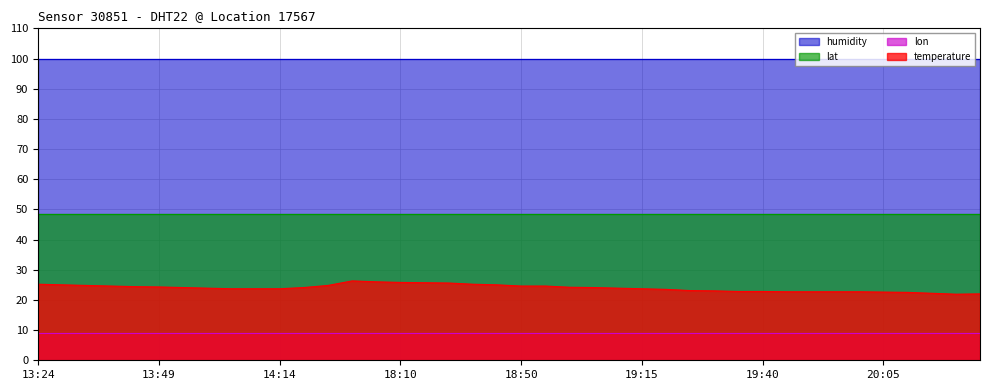

Reading right to left, list all the values displayed in this chart.

temperature: 20:25=22.0	20:20=21.9	20:15=22.2	20:10=22.5	20:05=22.6	20:00=22.7	19:55=22.7	19:50=22.7	19:45=22.7	19:40=22.8	19:35=22.8	19:30=23.0	19:25=23.1	19:20=23.5	19:15=23.7	19:10=23.9	19:05=24.1	19:00=24.2	18:55=24.6	18:50=24.6	18:30=25.0	18:25=25.2	18:20=25.6	18:15=25.7	18:10=25.8	18:05=26.0	18:00=26.3	14:24=24.8	14:19=24.1	14:14=23.7	14:09=23.7	14:04=23.7	13:59=23.9	13:54=24.1	13:49=24.3	13:44=24.4	13:39=24.6	13:34=24.8	13:29=25.0	13:24=25.2
humidity: 20:25=99.9	20:20=99.9	20:15=99.9	20:10=99.9	20:05=99.9	20:00=99.9	19:55=99.9	19:50=99.9	19:45=99.9	19:40=99.9	19:35=99.9	19:30=99.9	19:25=99.9	19:20=99.9	19:15=99.9	19:10=99.9	19:05=99.9	19:00=99.9	18:55=99.9	18:50=99.9	18:30=99.9	18:25=99.9	18:20=99.9	18:15=99.9	18:10=99.9	18:05=99.9	18:00=99.9	14:24=99.9	14:19=99.9	14:14=99.9	14:09=99.9	14:04=99.9	13:59=99.9	13:54=99.9	13:49=99.9	13:44=99.9	13:39=99.9	13:34=99.9	13:29=99.9	13:24=99.9
lat: 20:25=48.4	20:20=48.4	20:15=48.4	20:10=48.4	20:05=48.4	20:00=48.4	19:55=48.4	19:50=48.4	19:45=48.4	19:40=48.4	19:35=48.4	19:30=48.4	19:25=48.4	19:20=48.4	19:15=48.4	19:10=48.4	19:05=48.4	19:00=48.4	18:55=48.4	18:50=48.4	18:30=48.4	18:25=48.4	18:20=48.4	18:15=48.4	18:10=48.4	18:05=48.4	18:00=48.4	14:24=48.4	14:19=48.4	14:14=48.4	14:09=48.4	14:04=48.4	13:59=48.4	13:54=48.4	13:49=48.4	13:44=48.4	13:39=48.4	13:34=48.4	13:29=48.4	13:24=48.4
lon: 20:25=9.1	20:20=9.1	20:15=9.1	20:10=9.1	20:05=9.1	20:00=9.1	19:55=9.1	19:50=9.1	19:45=9.1	19:40=9.1	19:35=9.1	19:30=9.1	19:25=9.1	19:20=9.1	19:15=9.1	19:10=9.1	19:05=9.1	19:00=9.1	18:55=9.1	18:50=9.1	18:30=9.1	18:25=9.1	18:20=9.1	18:15=9.1	18:10=9.1	18:05=9.1	18:00=9.1	14:24=9.1	14:19=9.1	14:14=9.1	14:09=9.1	14:04=9.1	13:59=9.1	13:54=9.1	13:49=9.1	13:44=9.1	13:39=9.1	13:34=9.1	13:29=9.1	13:24=9.1